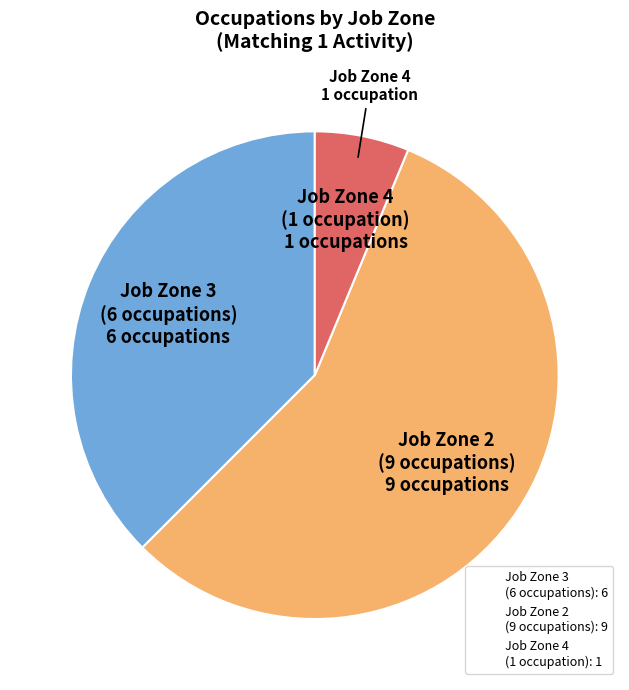

Does any single category account for the majority?

Yes